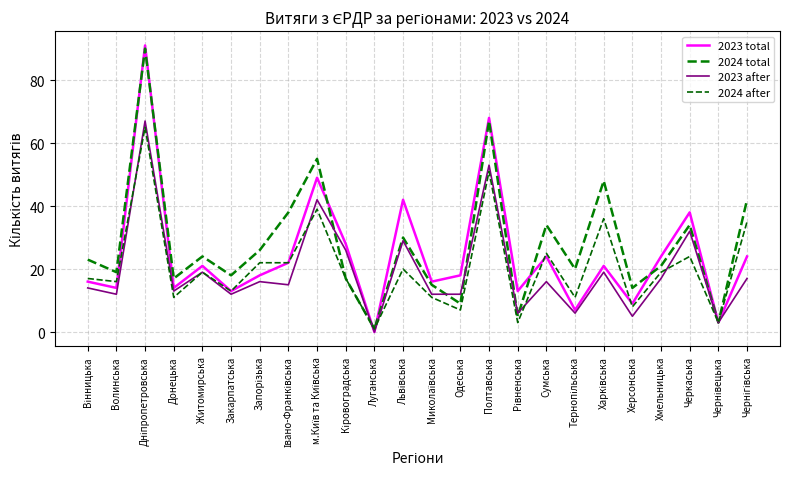

List the labels in order of 2023 after value, largest first.

Дніпропетровська, Полтавська, м.Київ та Київська, Черкаська, Львівська, Кіровоградська, Житомирська, Харківська, Хмельницька, Чернігівська, Запорізька, Сумська, Івано-Франківська, Вінницька, Донецька, Волинська, Закарпатська, Миколаївська, Одеська, Рівненська, Тернопільська, Херсонська, Чернівецька, Луганська